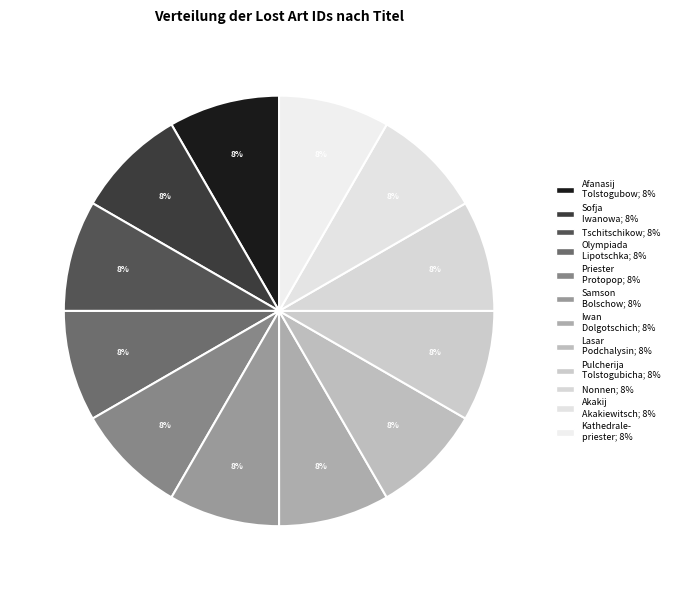

What is the smallest slice in the pie chart?

Sofja Iwanowa